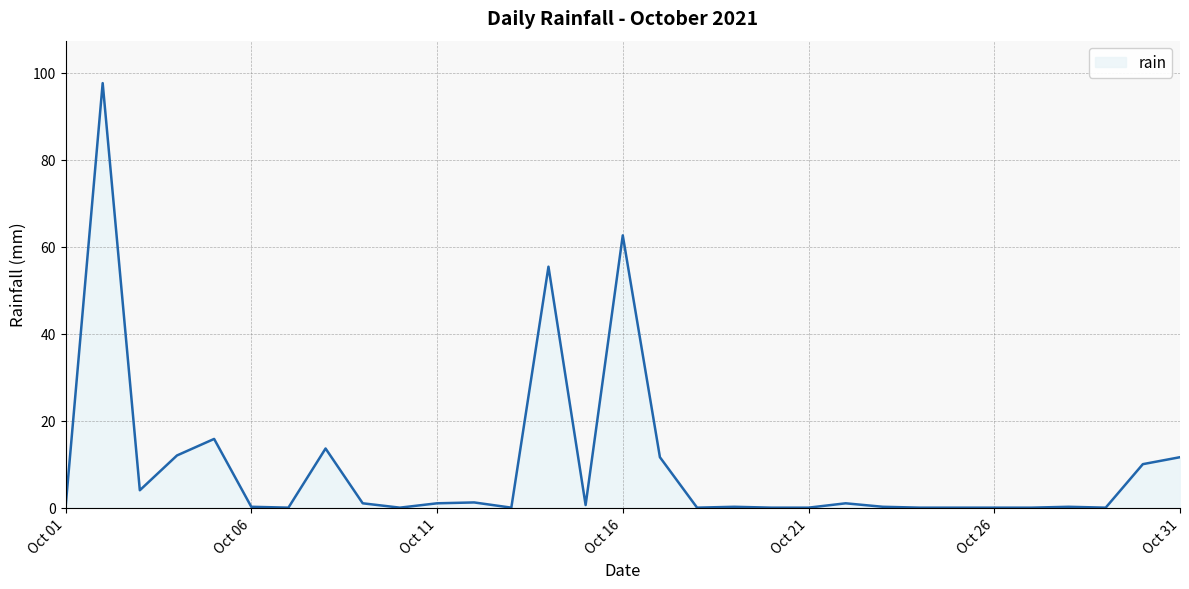

What is the maximum value shown in the chart?

97.6